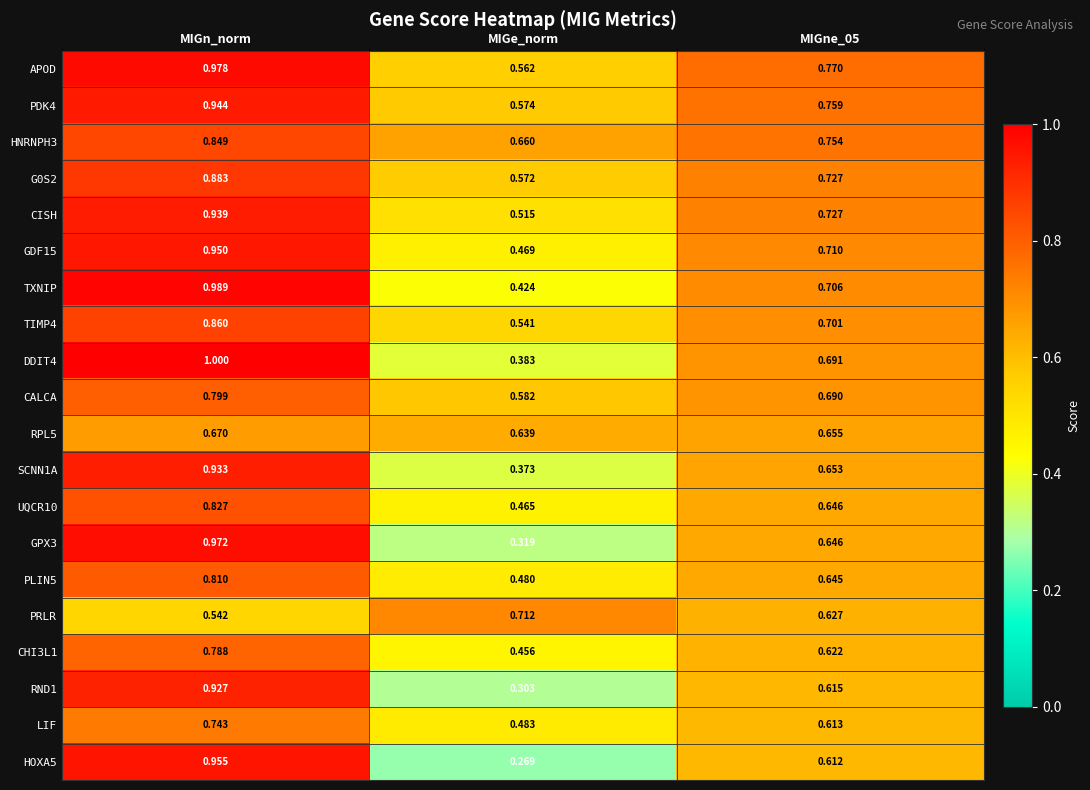

At which category is the sum across all series the highest?

MIGn_norm